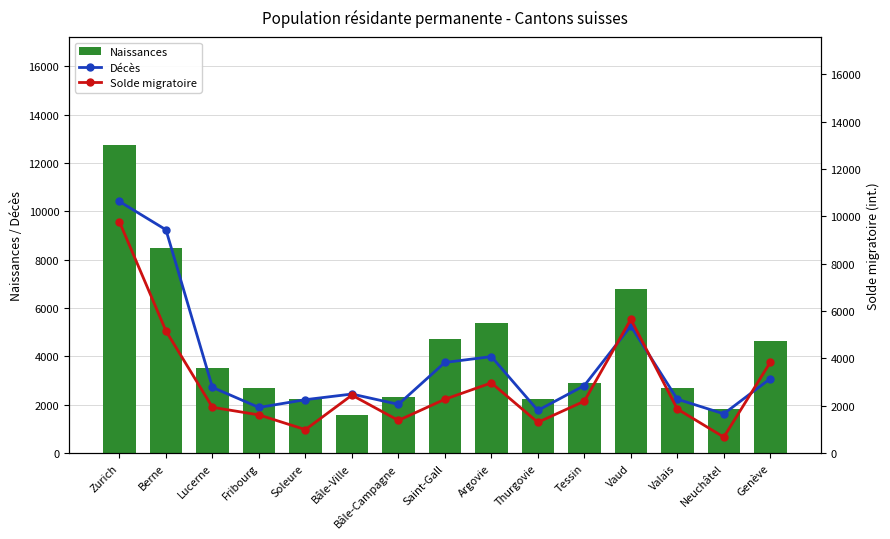

Is it true that Naissances equals 5394 at Argovie?

True